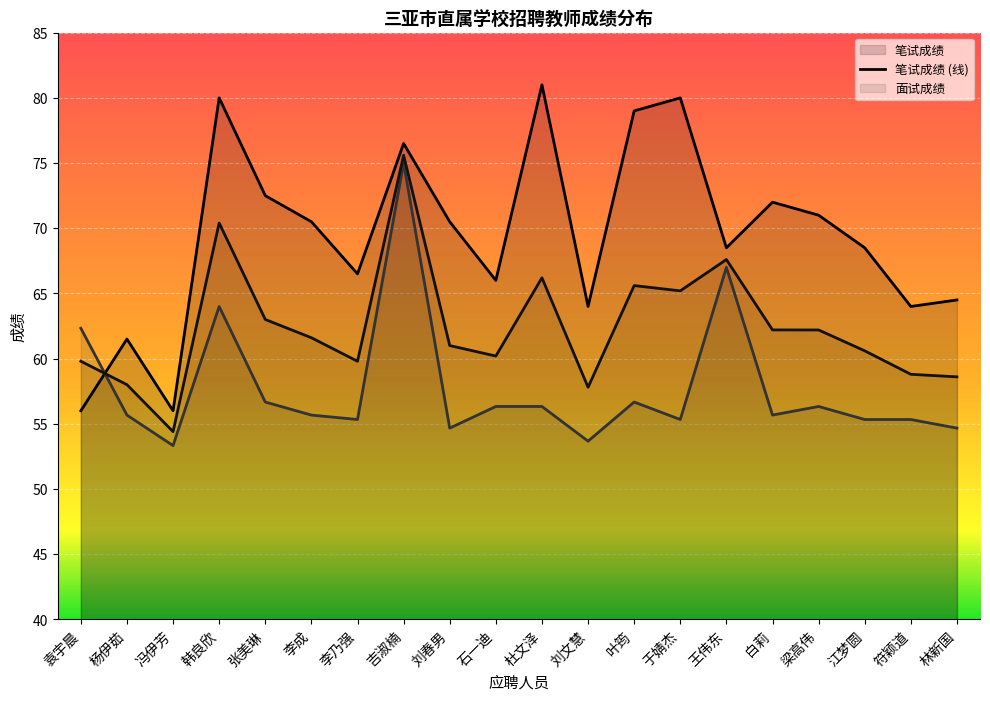

What is the difference between the 笔试成绩 values at 刘春男 and 白莉?

1.5